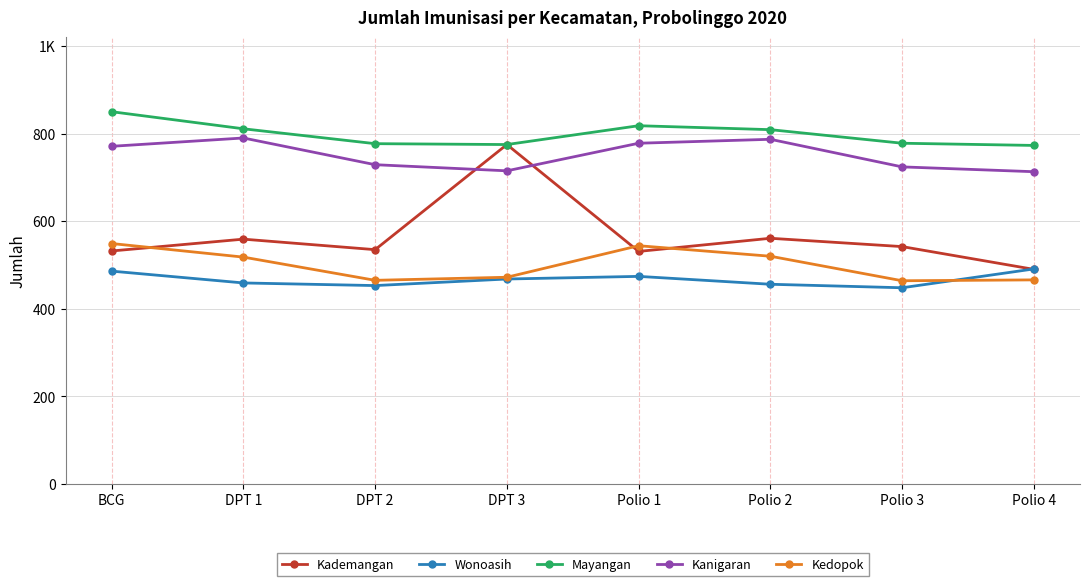

Which category has the highest value in the Kademangan series?

DPT 3